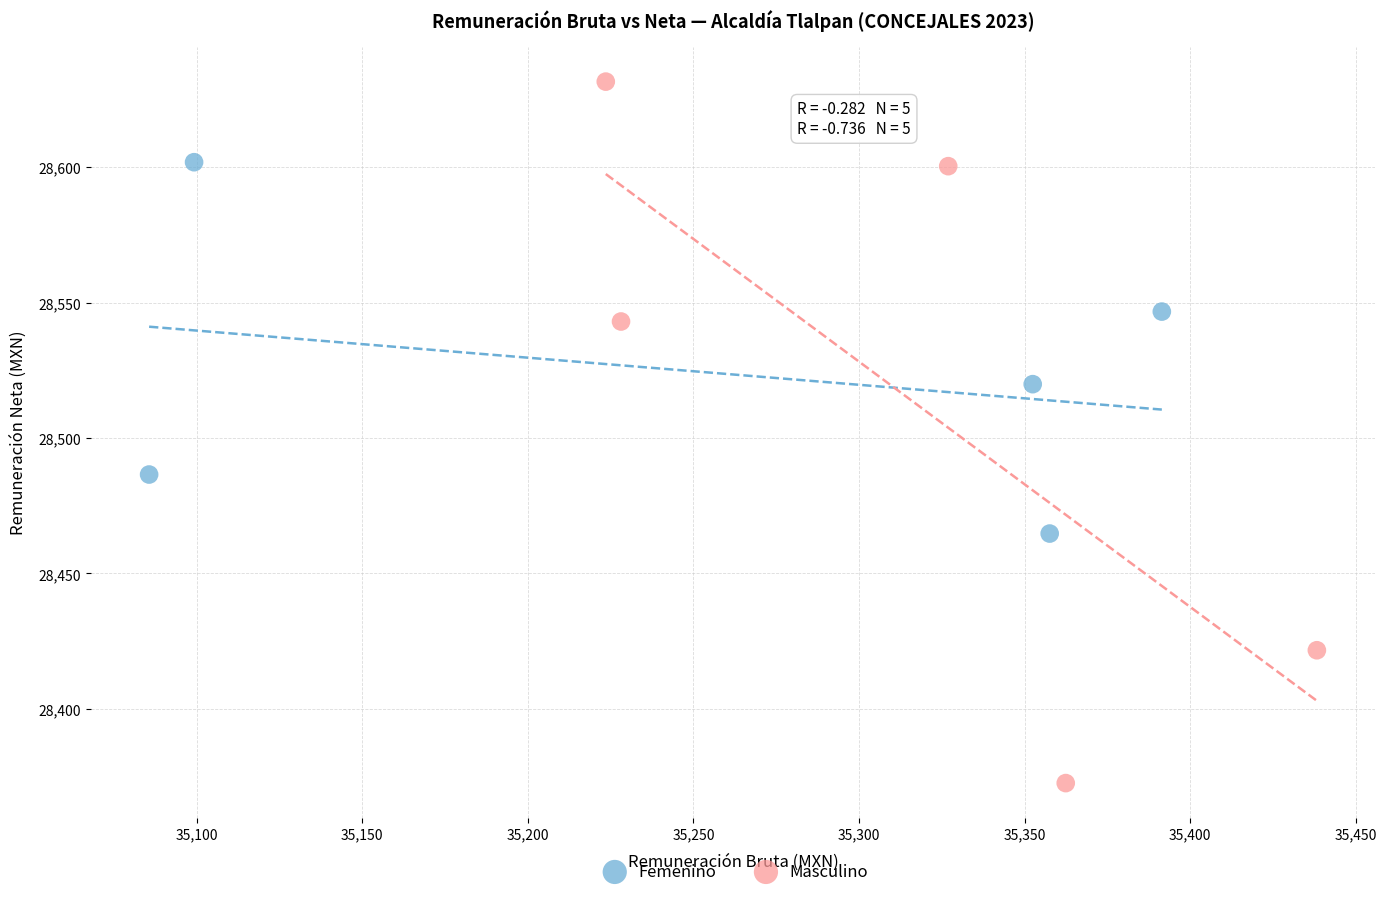

Which series has the largest Y range (max minus min)?

Masculino